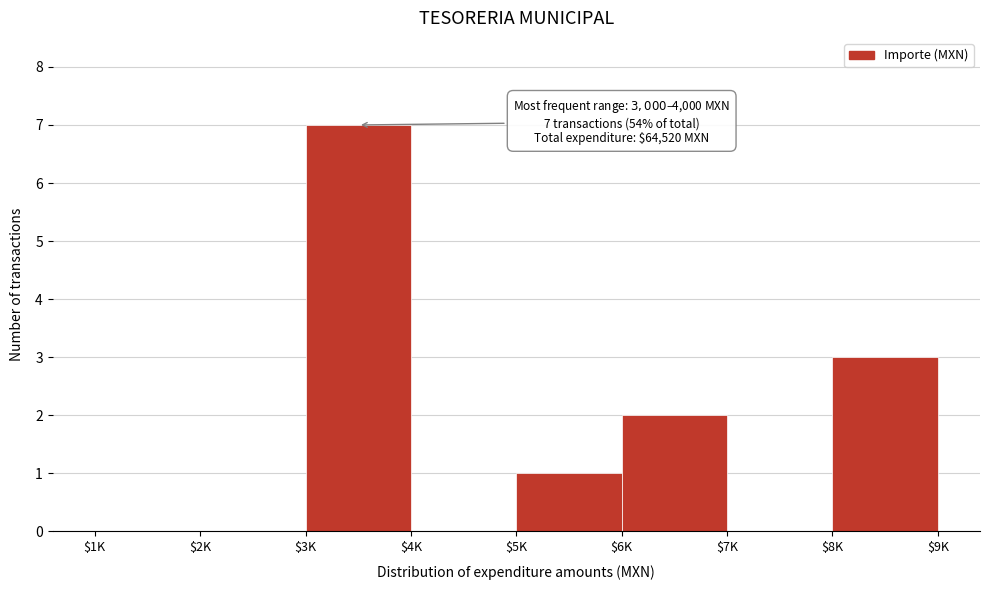

The value at $4K is 0. True or false?

True